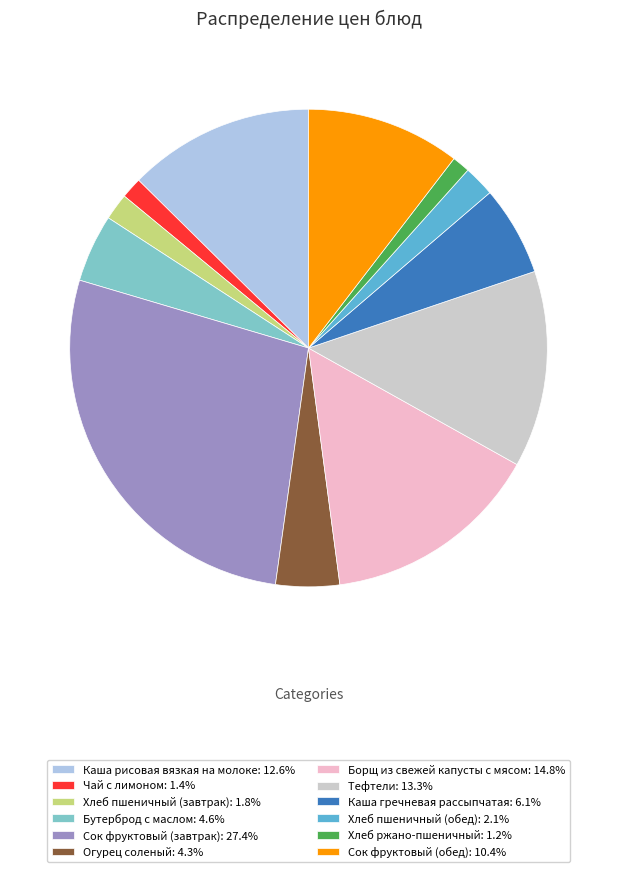

Does any single category account for the majority?

No